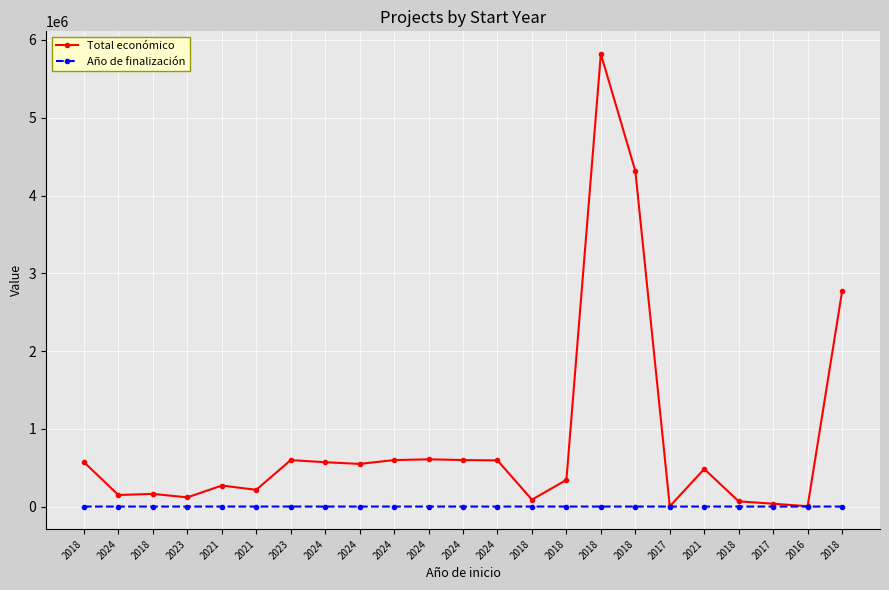

How many categories are shown in the chart?

23